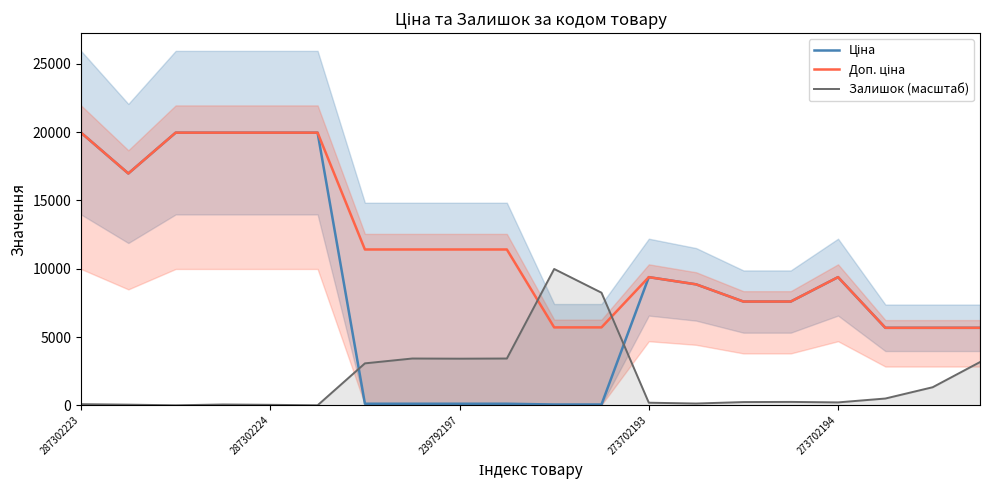

At which label does Доп. ціна first exceed 11410?

287302223